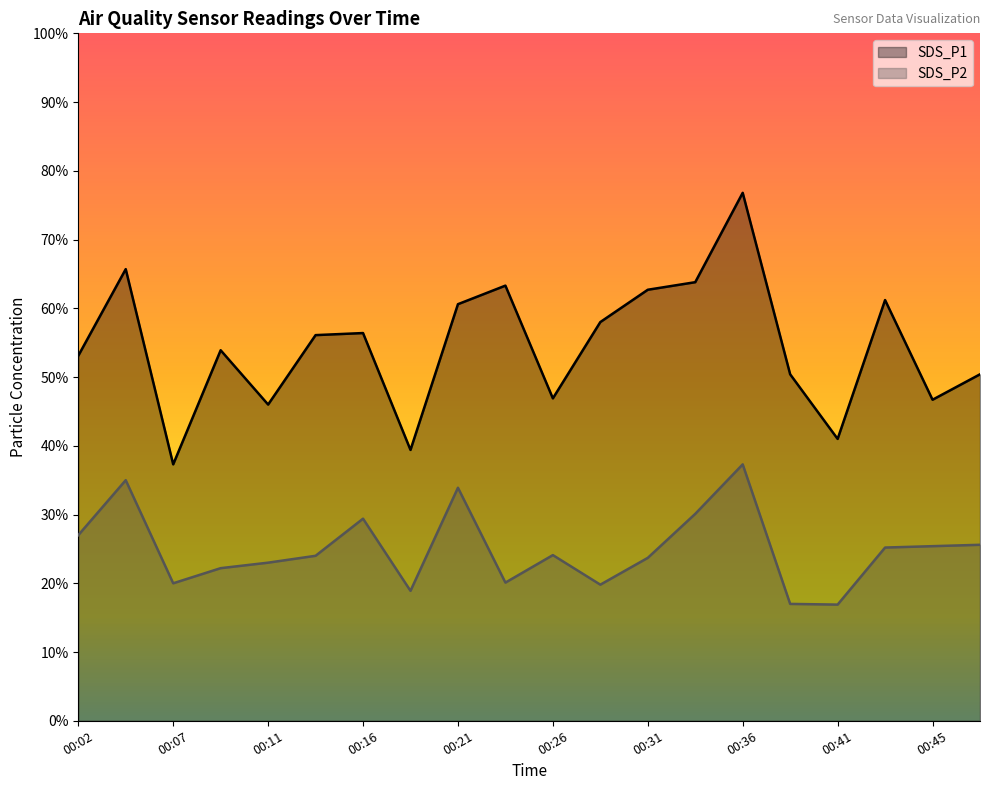

What is the sum of the SDS_P2 values at 00:04 and 00:43?

60.2